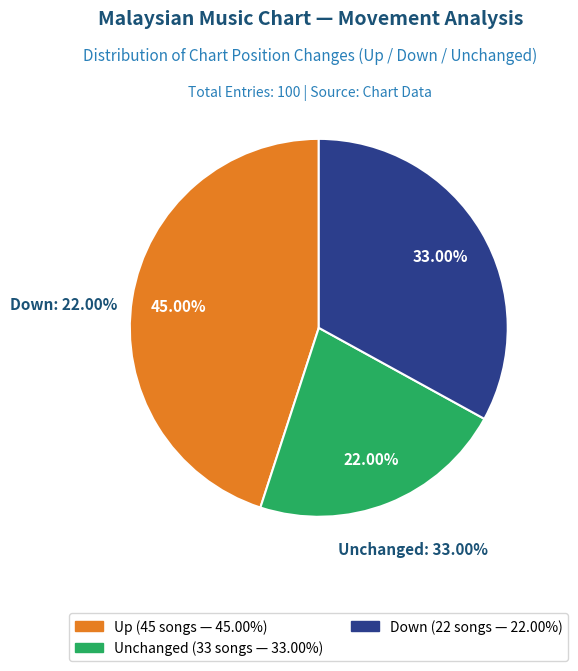

To the nearest percent, what is the average slice percentage?

33%